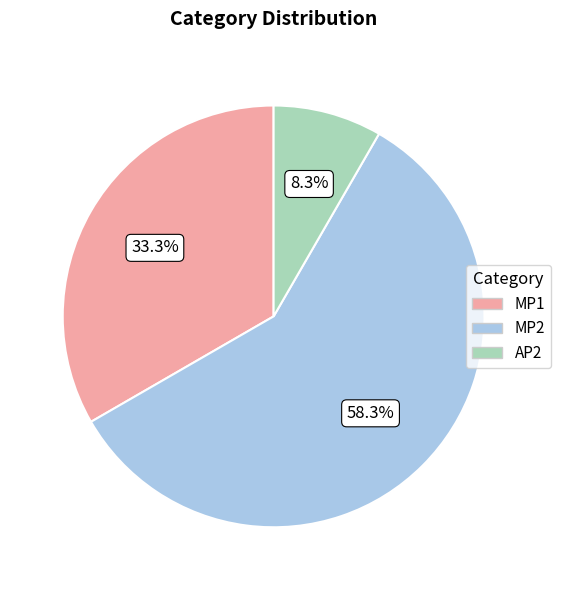

Combined, do MP2 and AP2 account for over 50%?

Yes